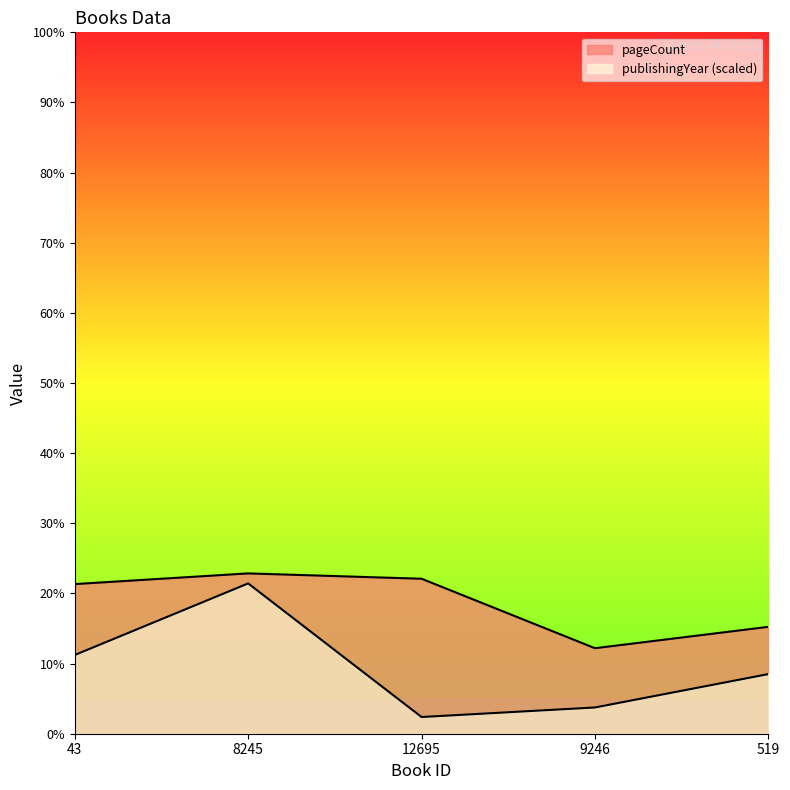

Rank the categories by publishingYear value from lowest to highest.

12695, 9246, 519, 43, 8245